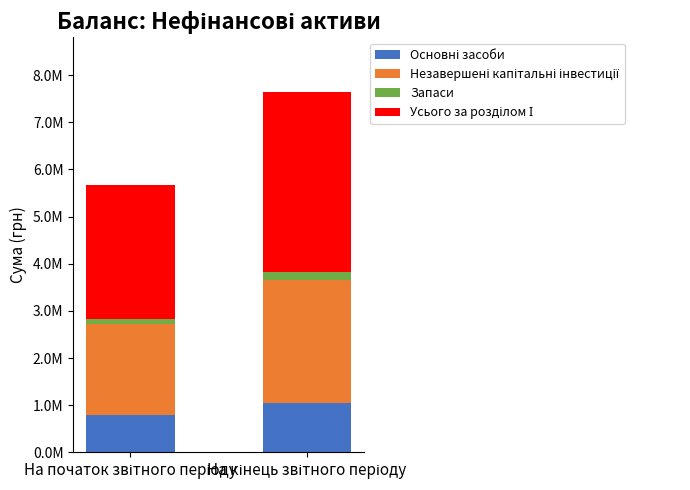

Does the chart contain any negative values?

No